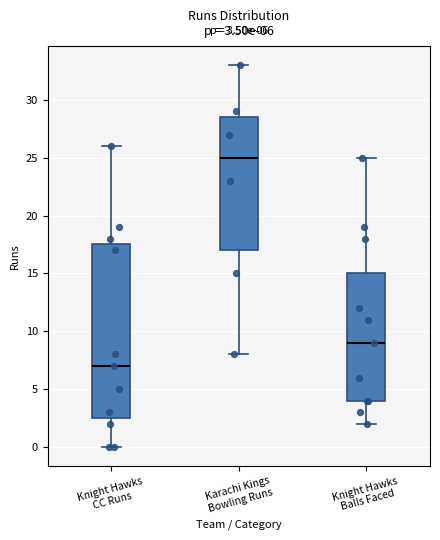

Which box has the lowest median line?

Knight Hawks CC Runs